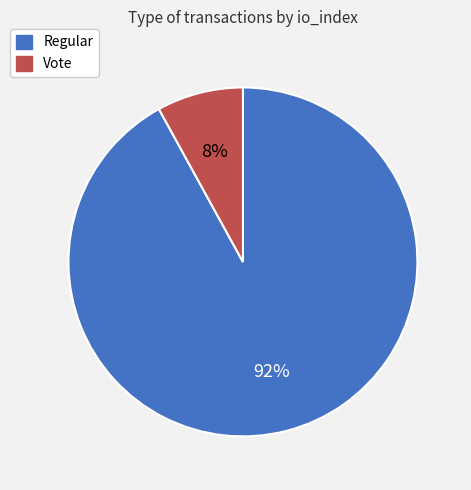

To the nearest percent, what portion does Vote represent?

8%